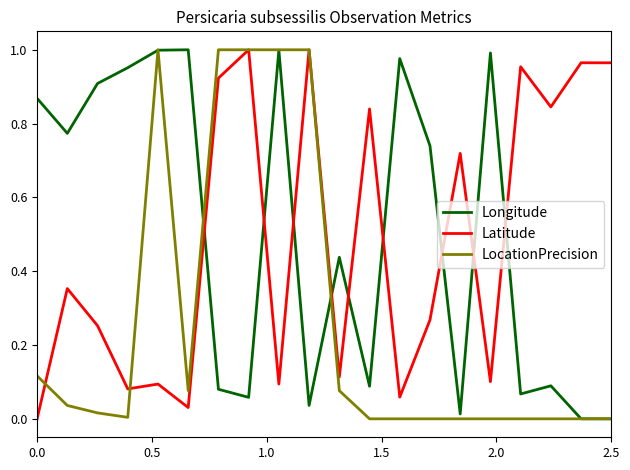

True or false: Latitude and Longitude cross at least once.

True